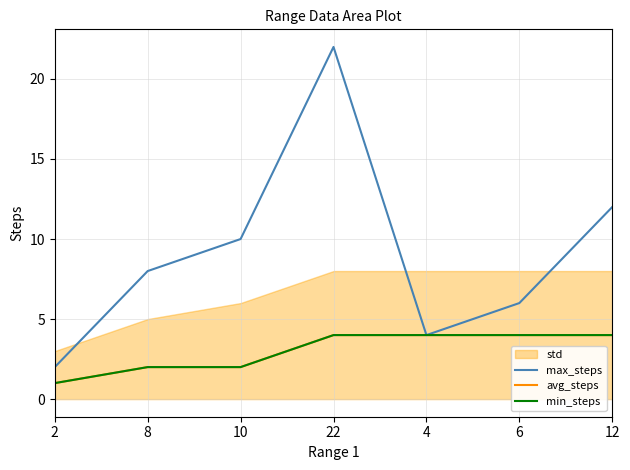

True or false: avg_steps and min_steps cross at least once.

False